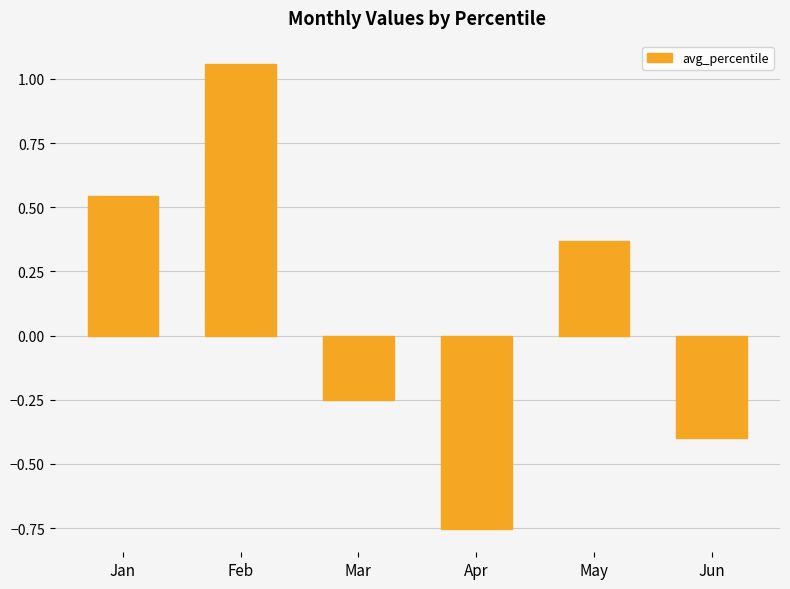

How many values are below zero?

3